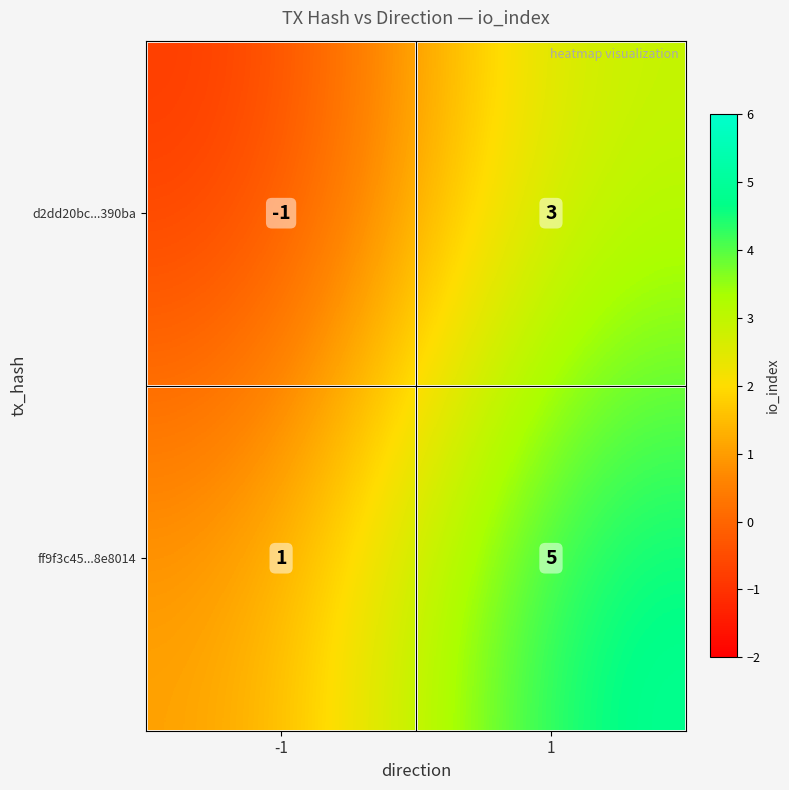

Which label corresponds to the largest value in the chart?

1